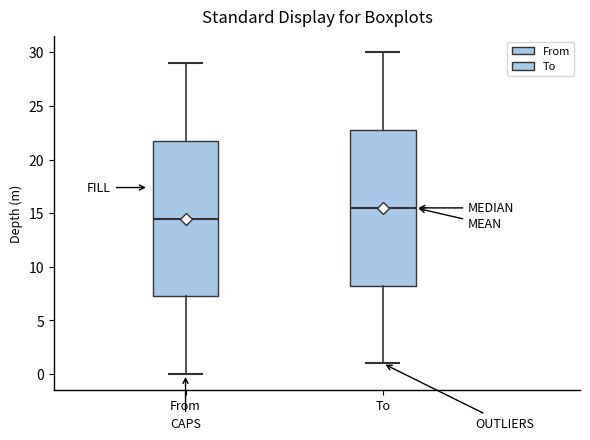

Which box's median line is the lowest?

From